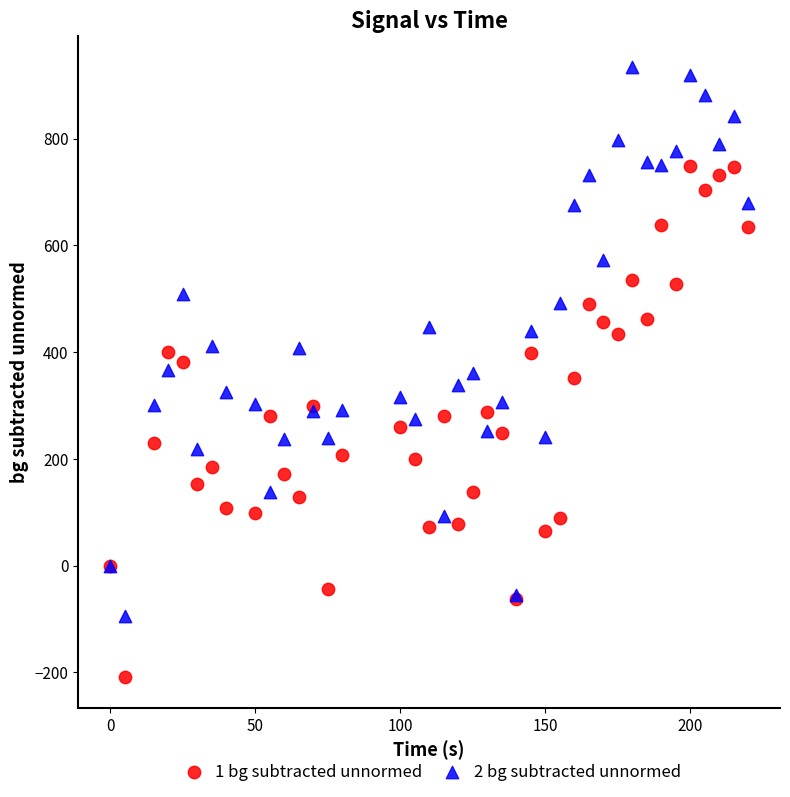

Which series has the largest Y range (max minus min)?

2 bg subtracted unnormed